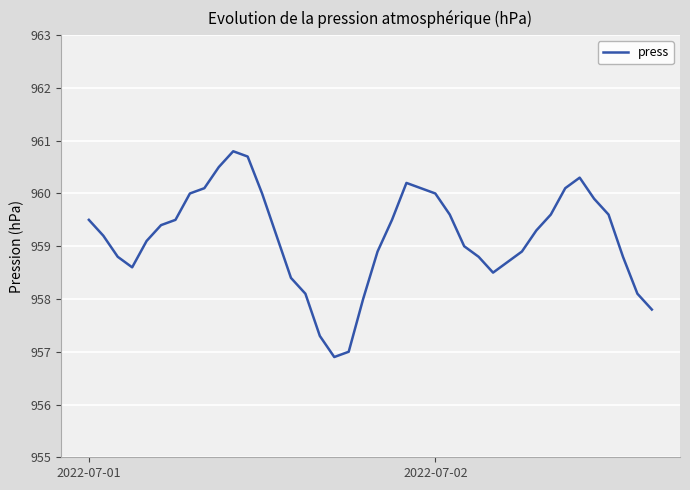

What is the difference between the maximum and minimum values?

3.9